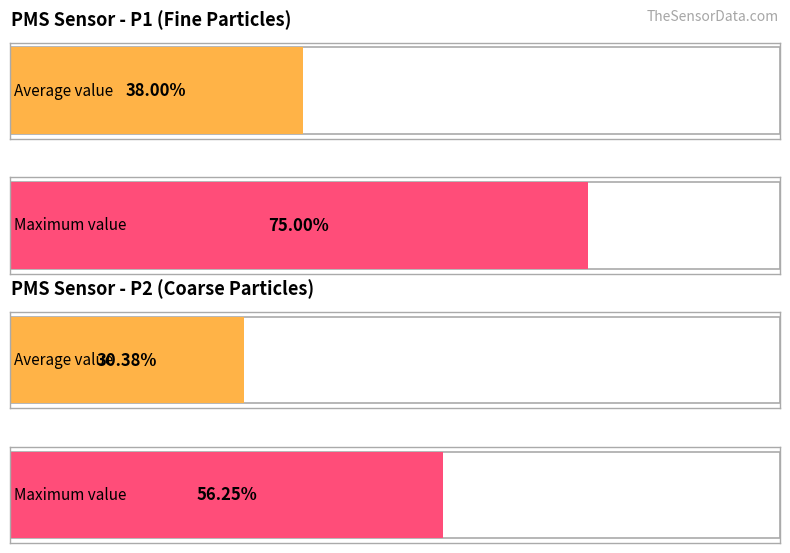

Which series has the largest range (max minus min)?

PMS_P1